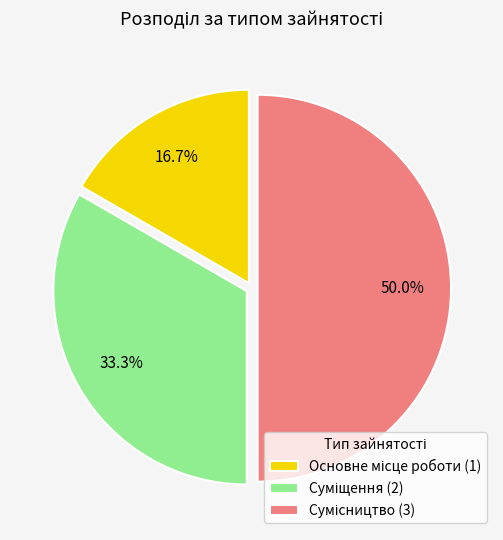

Approximately how many times larger is the value at Сумісництво compared to Суміщення?

1.5